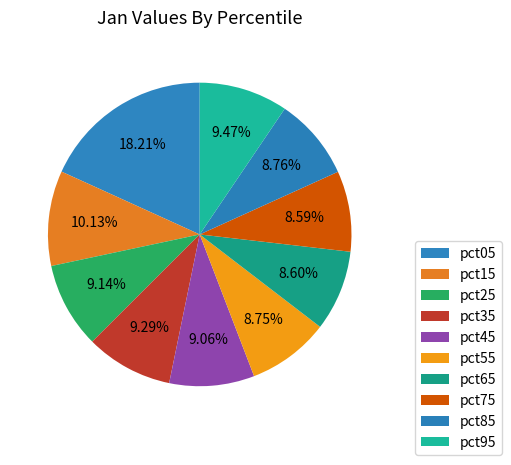

The pct55 slice represents 9% of the pie. True or false?

True